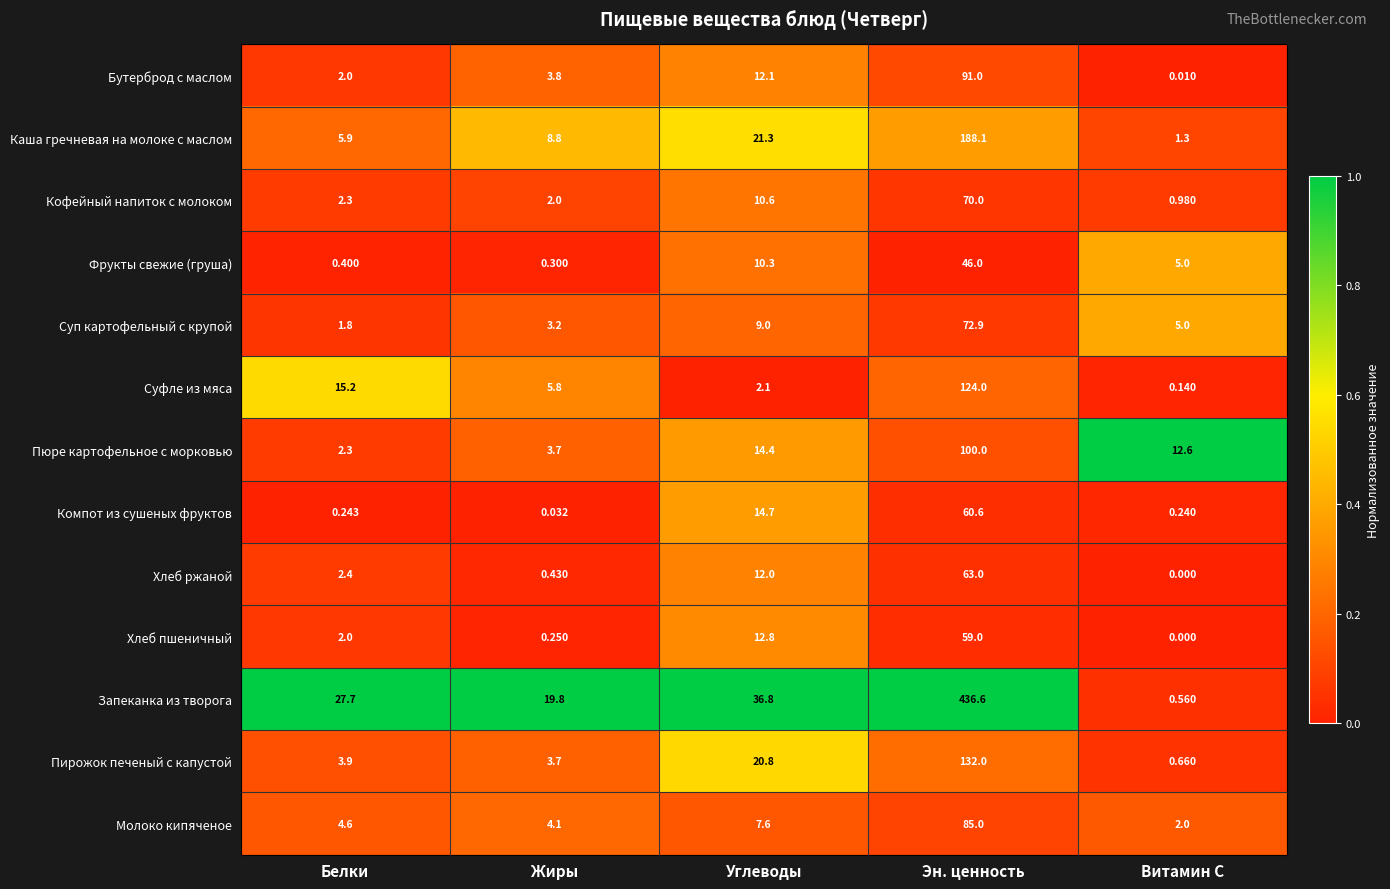

At which label does Запеканка из творога first exceed 27?

Белки